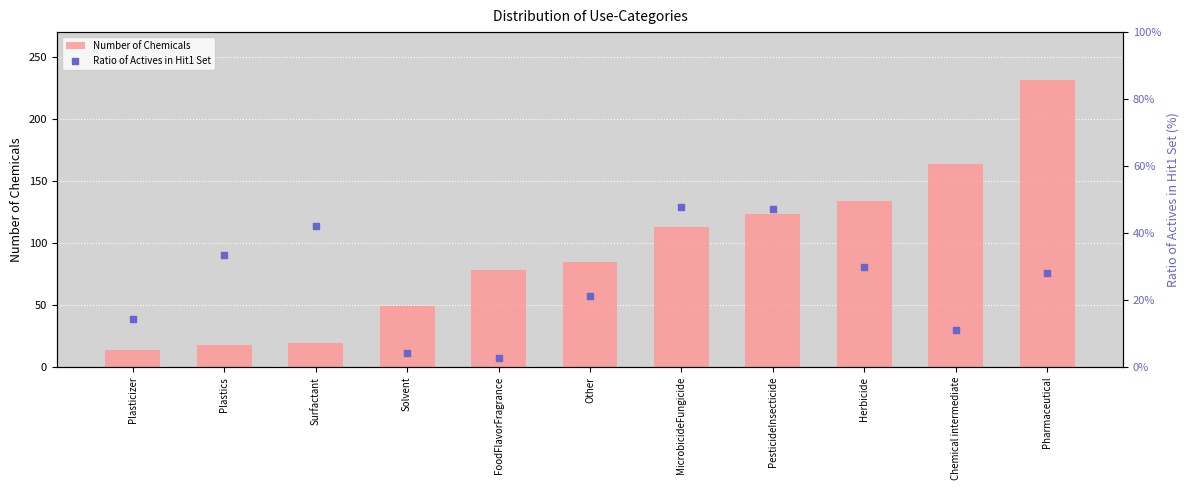

What is the total value across all series at Herbicide?

163.9